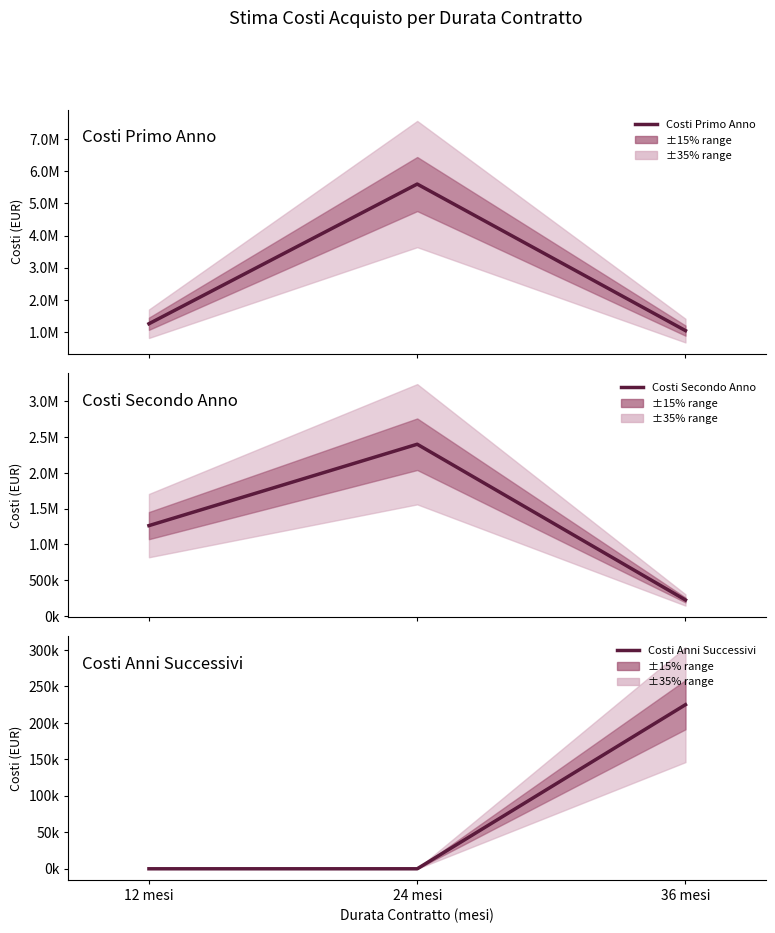

Count the Costi Secondo Anno values in the range 225000 to 2400000.

3